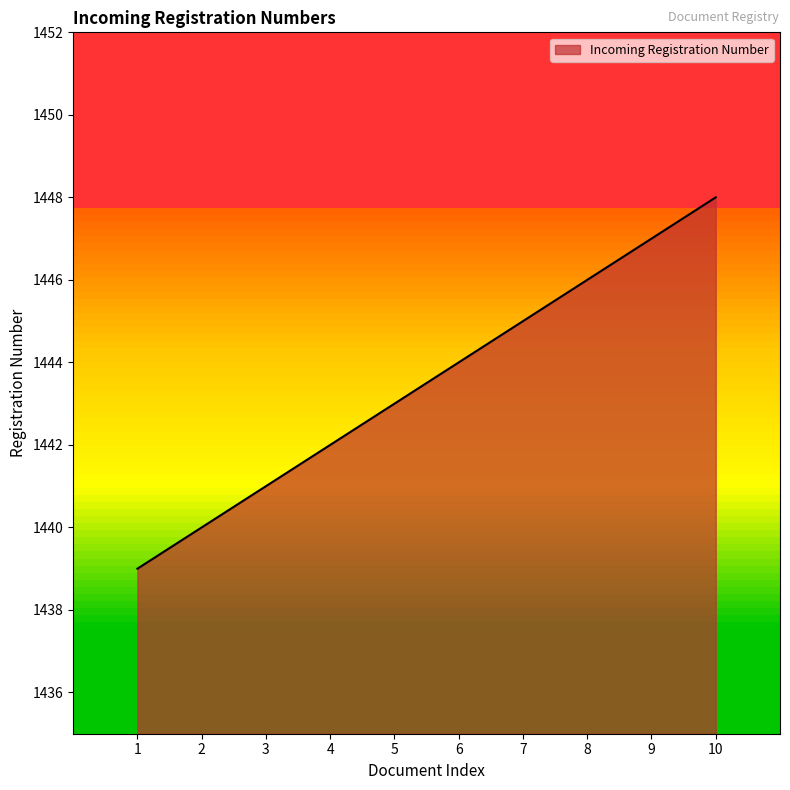

Rank the categories by value from lowest to highest.

1, 2, 3, 4, 5, 6, 7, 8, 9, 10